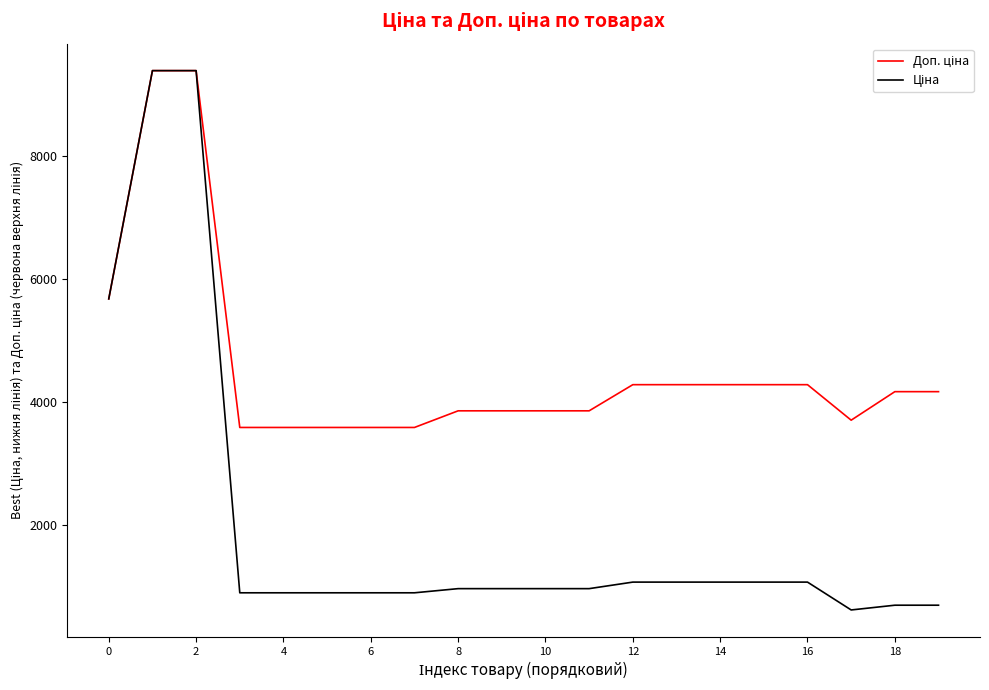

What is the minimum value shown in the chart?

617.0